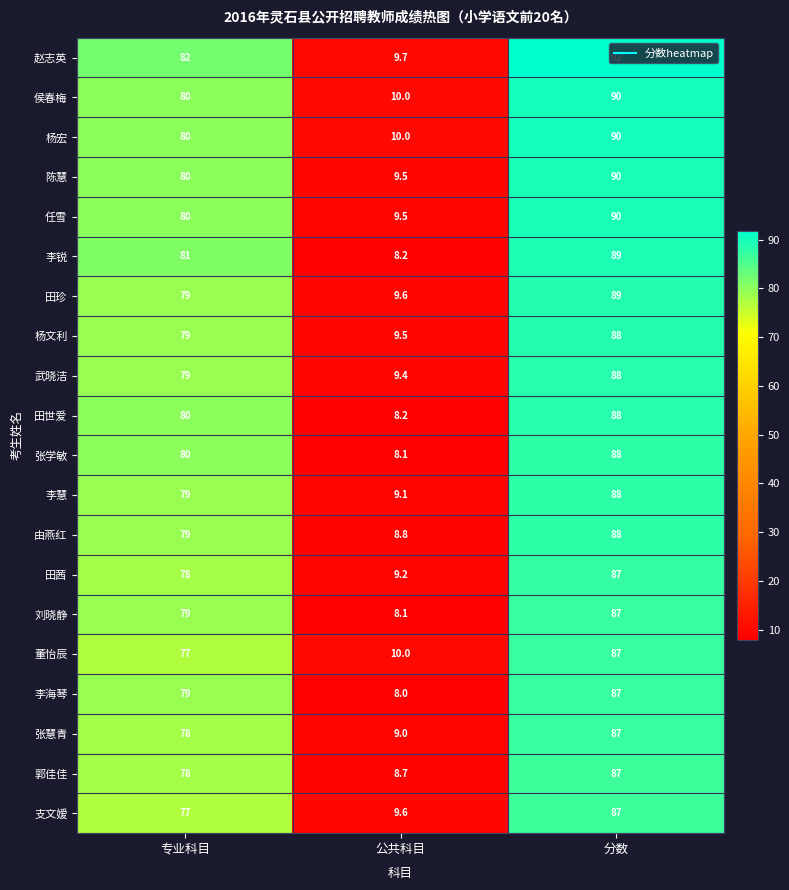

Rank the categories by 赵志英 value from highest to lowest.

分数, 专业科目, 公共科目